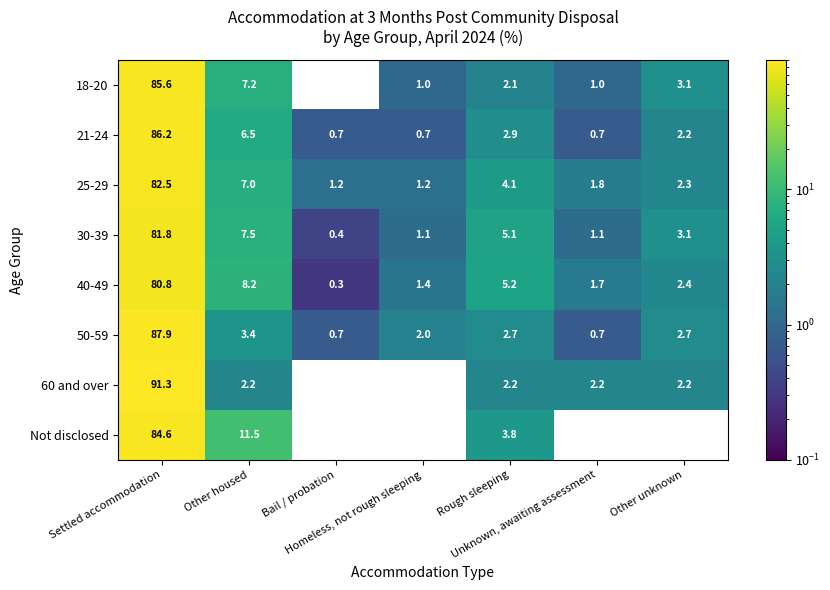

What is the difference between the maximum and minimum values in the 30-39 series?

81.4